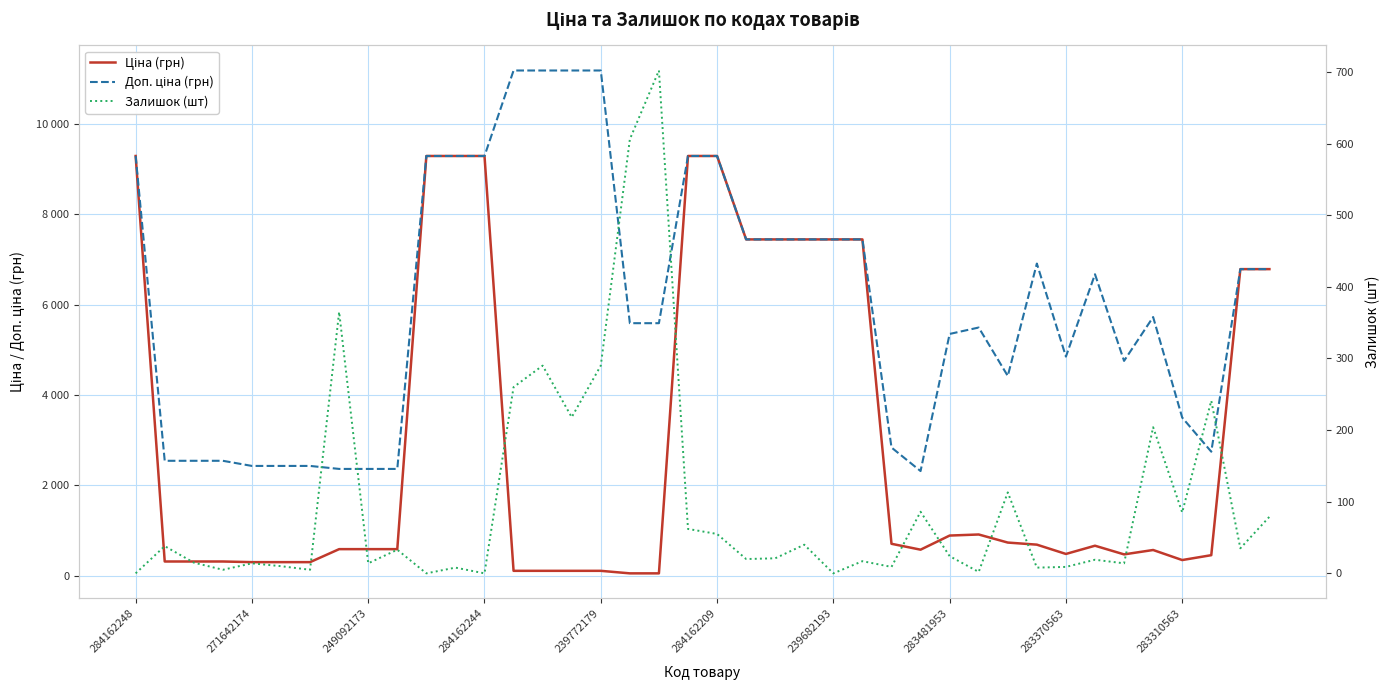

Which series has the largest total across all categories?

Доп. ціна (грн)